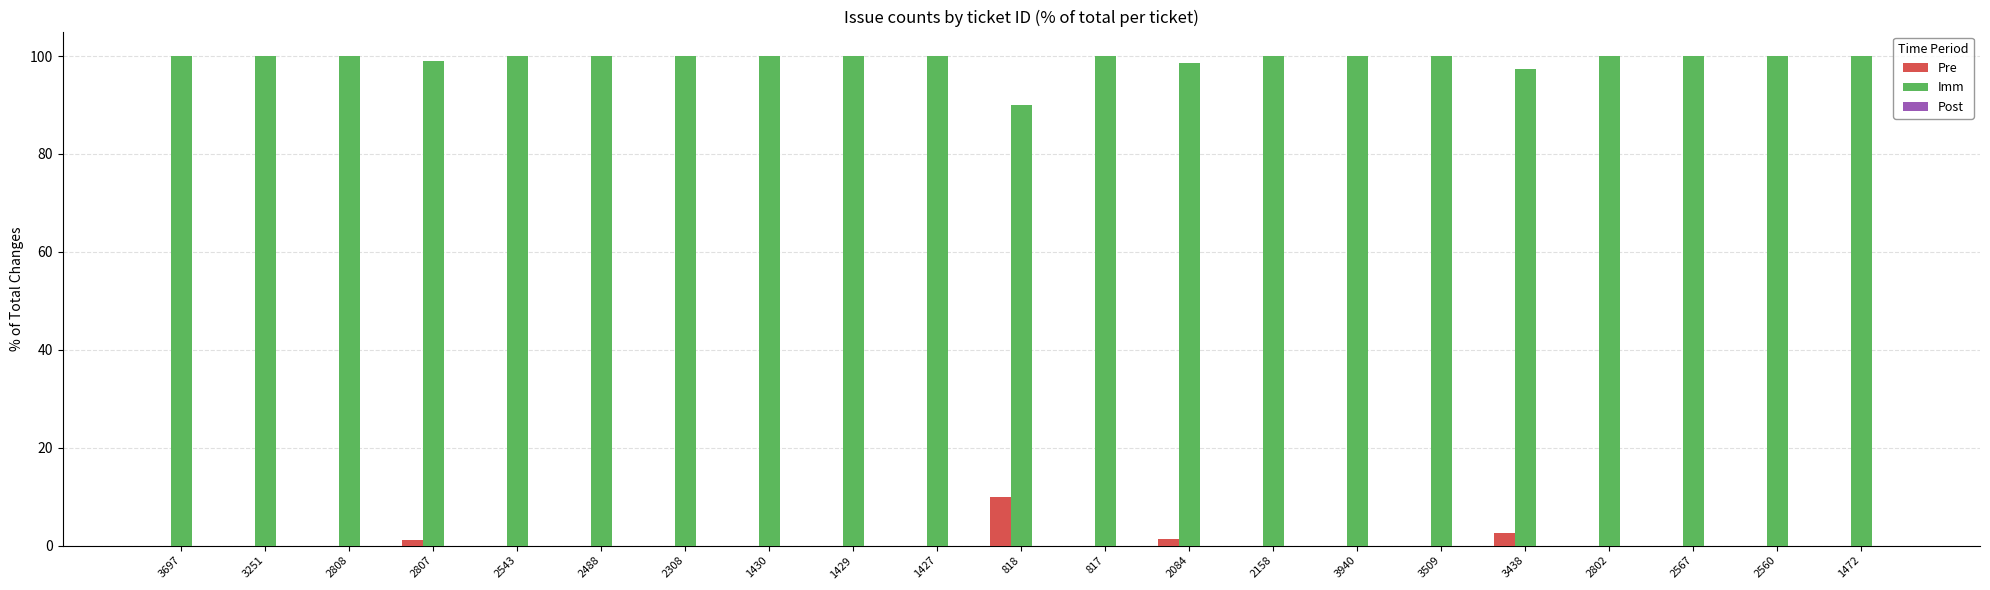

The Imm series shows 90.1 at 818. True or false?

True